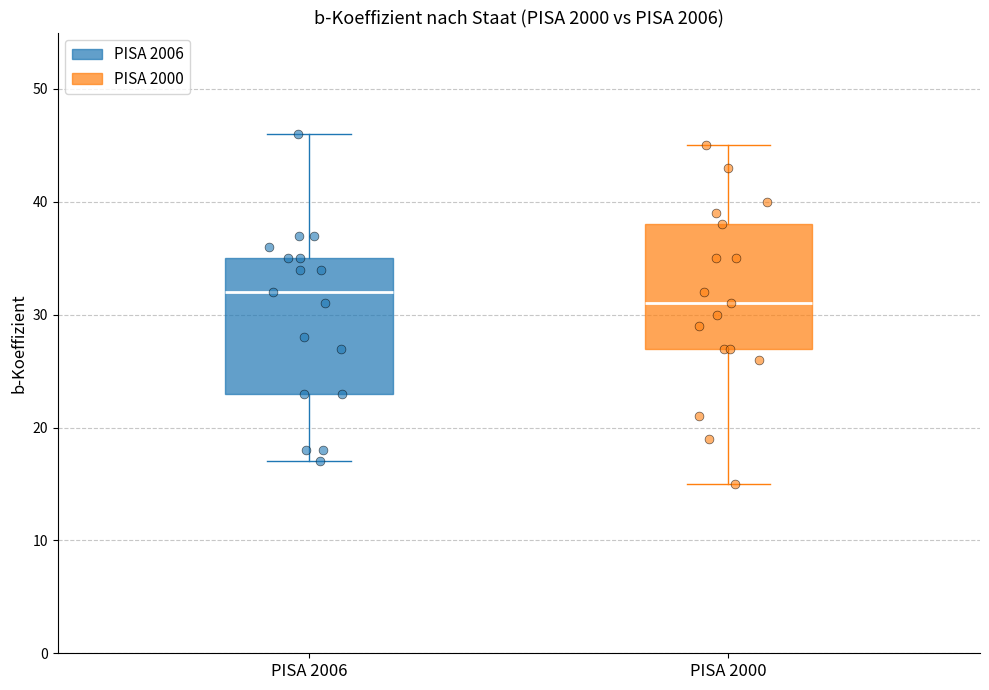

Which box has the lowest median line?

PISA 2000